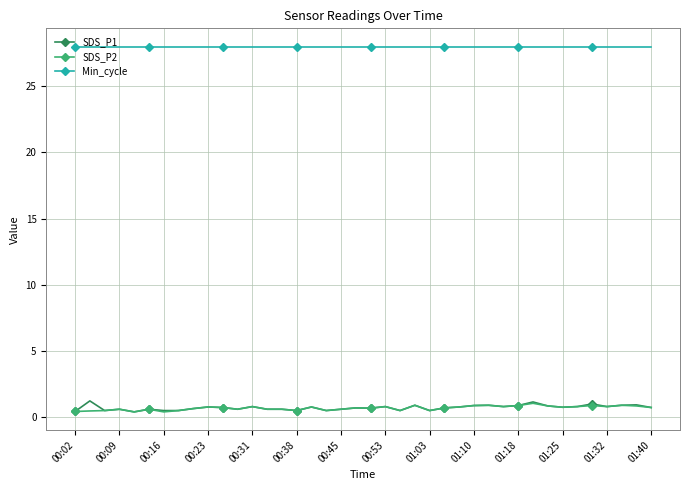

What is the value of the Min_cycle point at the 1st from the left?

28.0